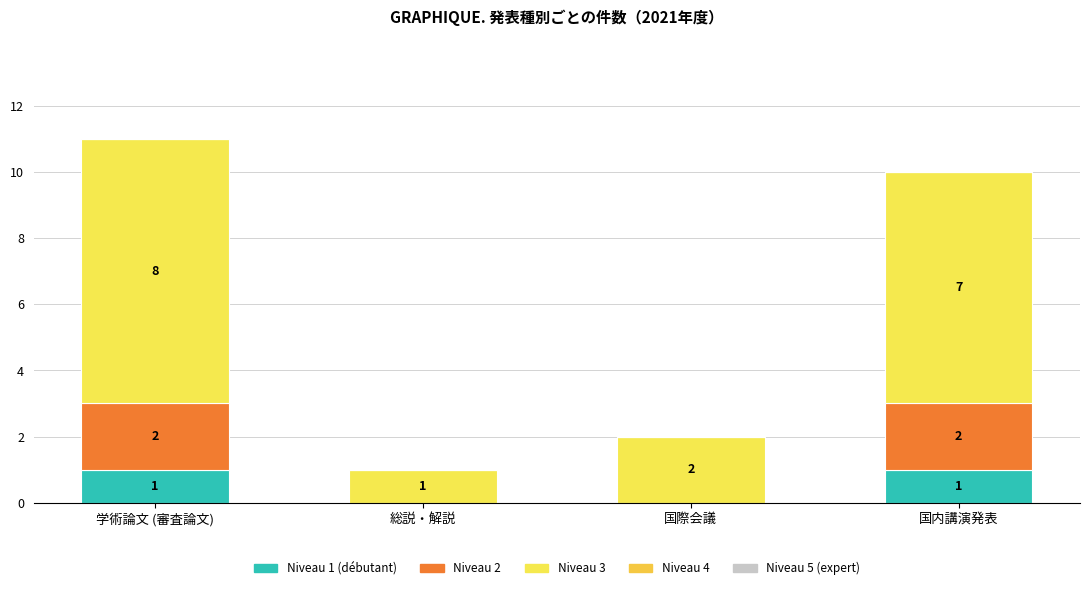

Does the chart contain stacked bars?

Yes